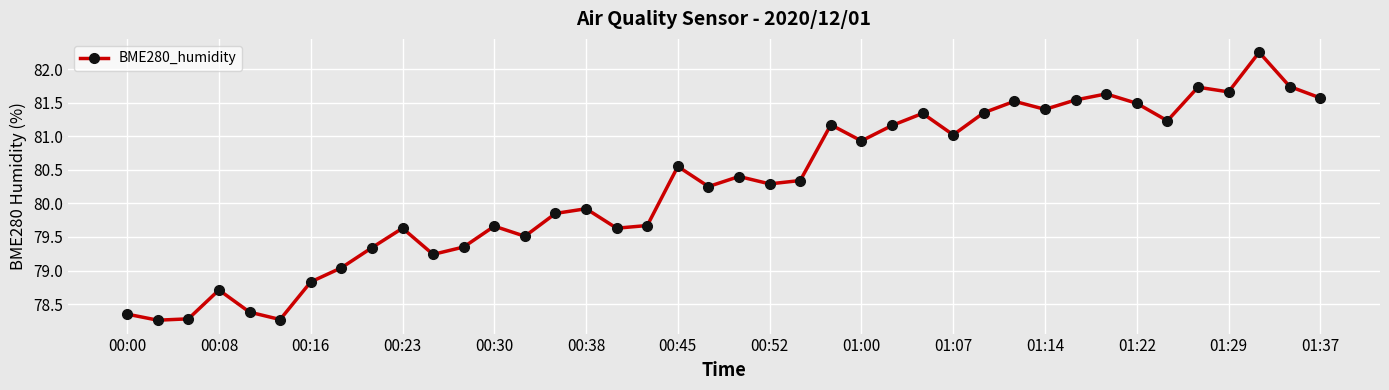

What is the average value?

80.3